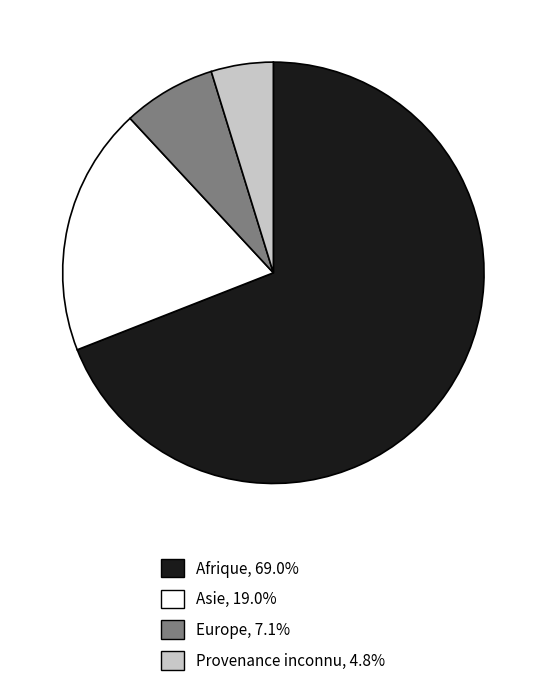

Which slice is the largest?

Afrique